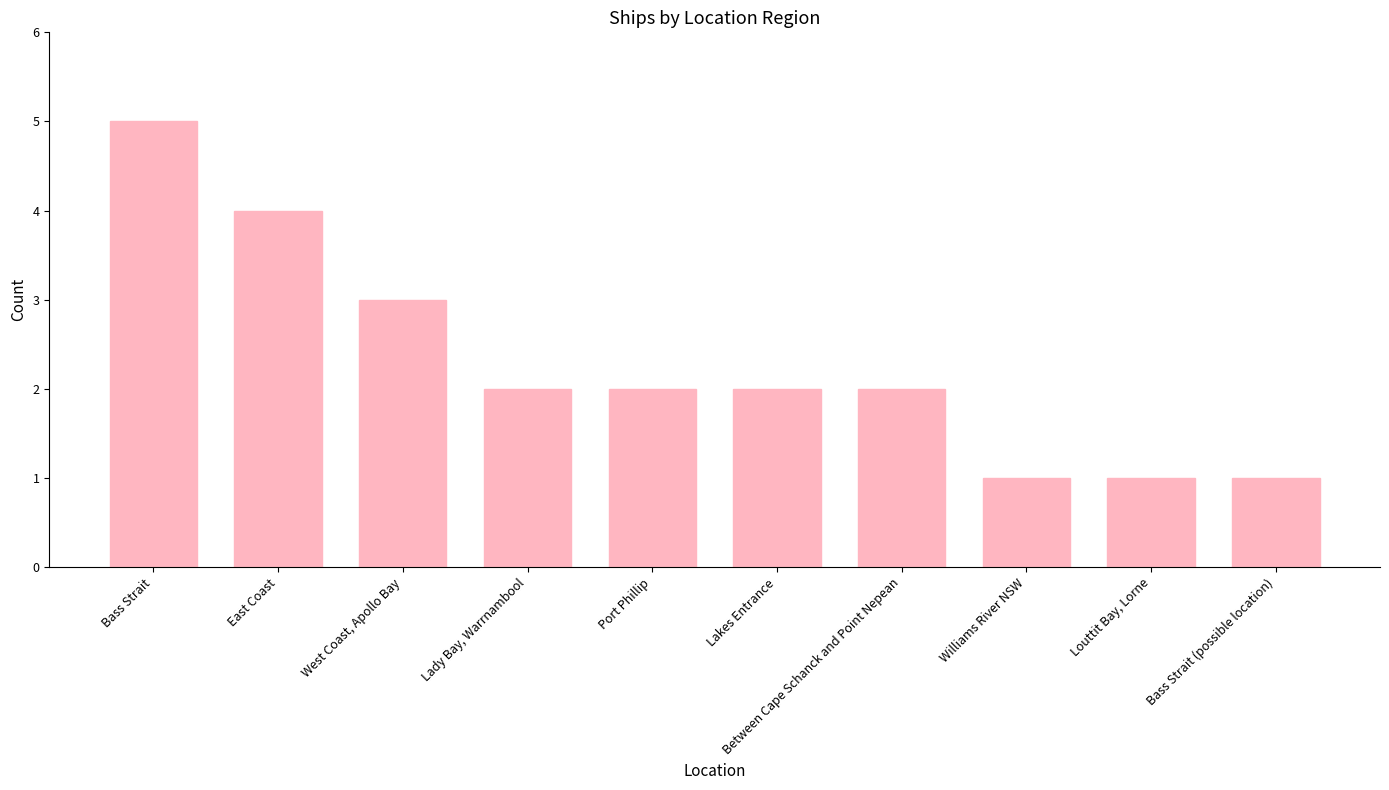

What is the ratio of the value at Lady Bay, Warrnambool to the value at Lakes Entrance?

1.0